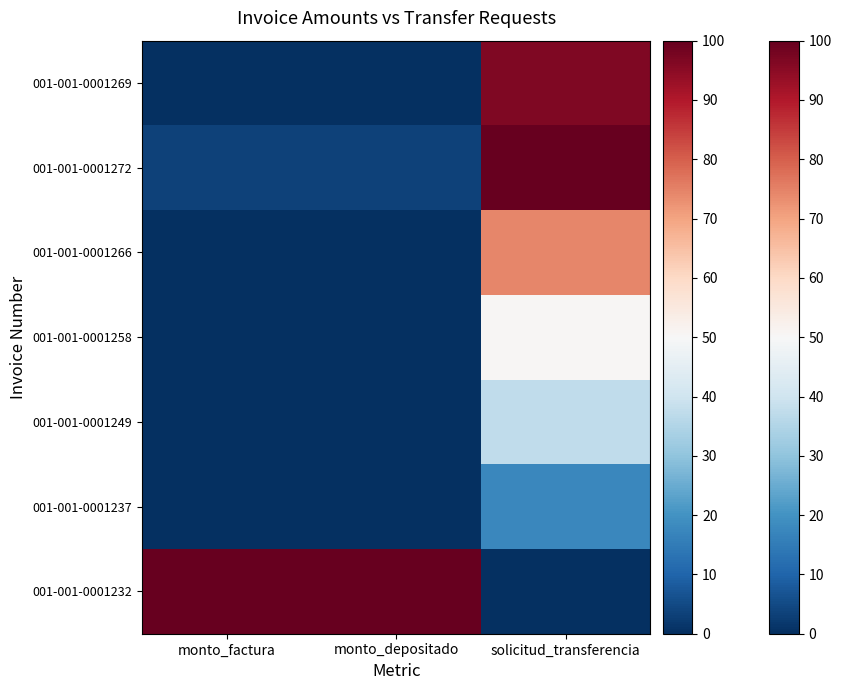

What is the maximum value shown in the chart?

100.0